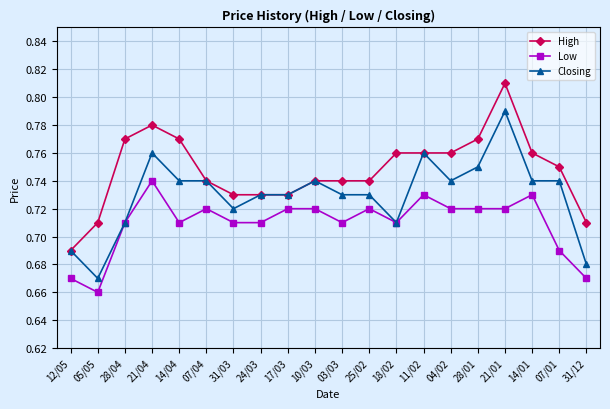

The Low series shows 1.3 at 21/04. True or false?

False